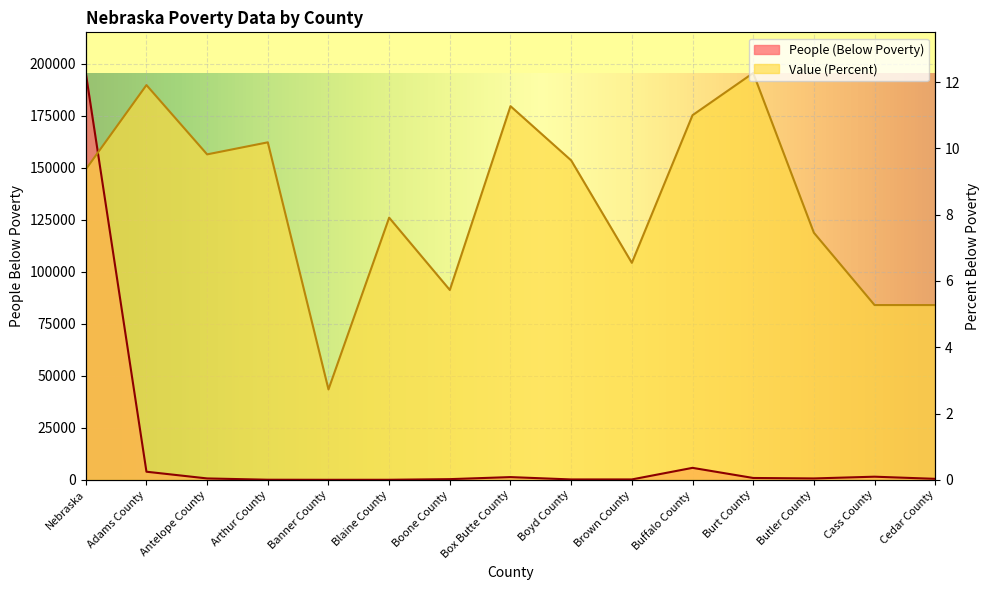

What is the difference between the People (Below Poverty) values at Cedar County and Cass County?

1029.0